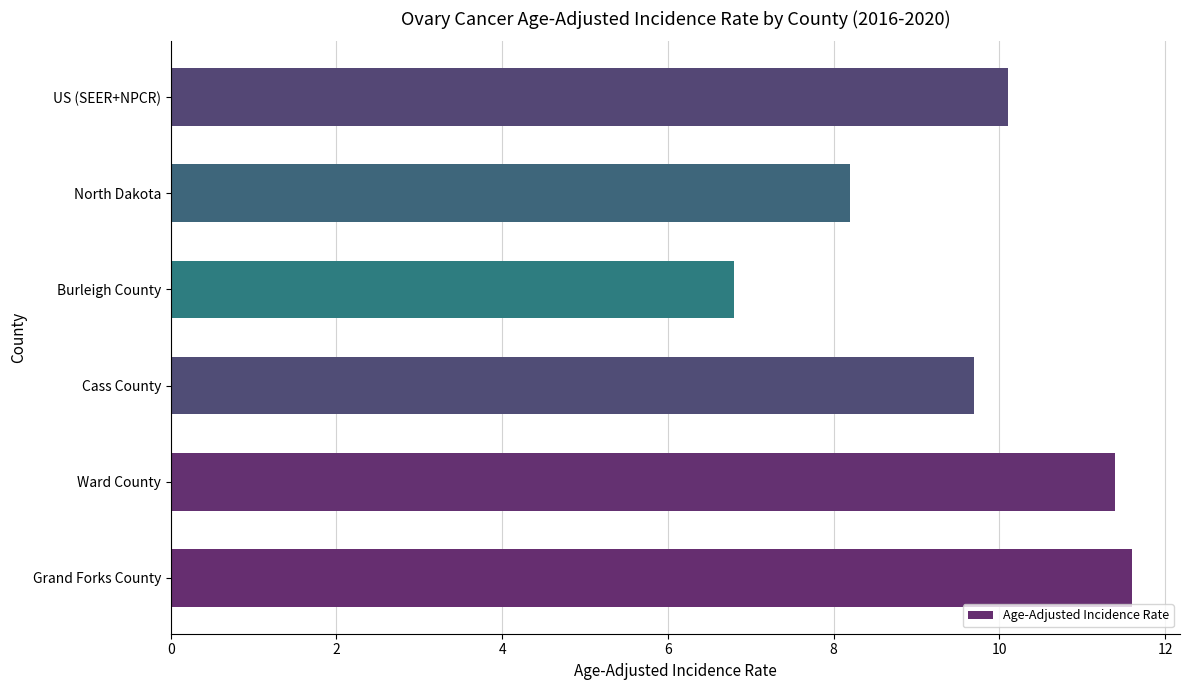

What is the average value?

9.6